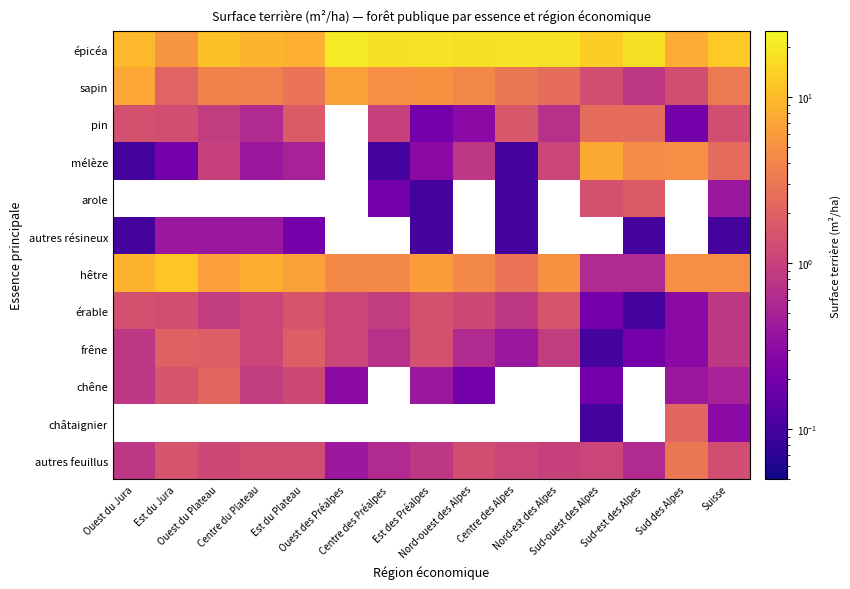

The autres résineux series shows 0.4 at Est du Jura. True or false?

True